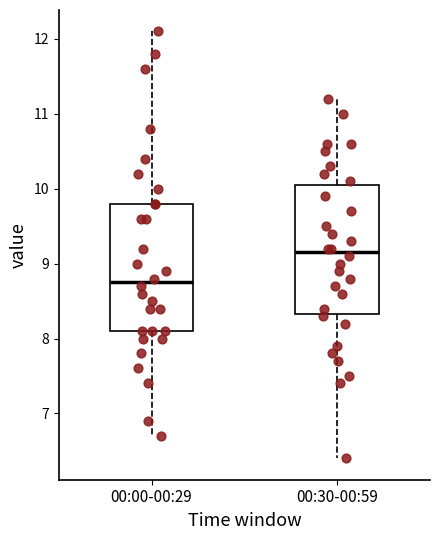

Reading left to right, read every box against the y-axis: the position of its median line, the range the box covers, and the ends of its whiskers. The values are not printed on the chart, so give them approximately, as read against the axis.

00:00-00:29: median 8.8, box 8.1 to 9.8, whiskers 6.7 to 12.1
00:30-00:59: median 9.2, box 8.3 to 10.1, whiskers 6.4 to 11.2